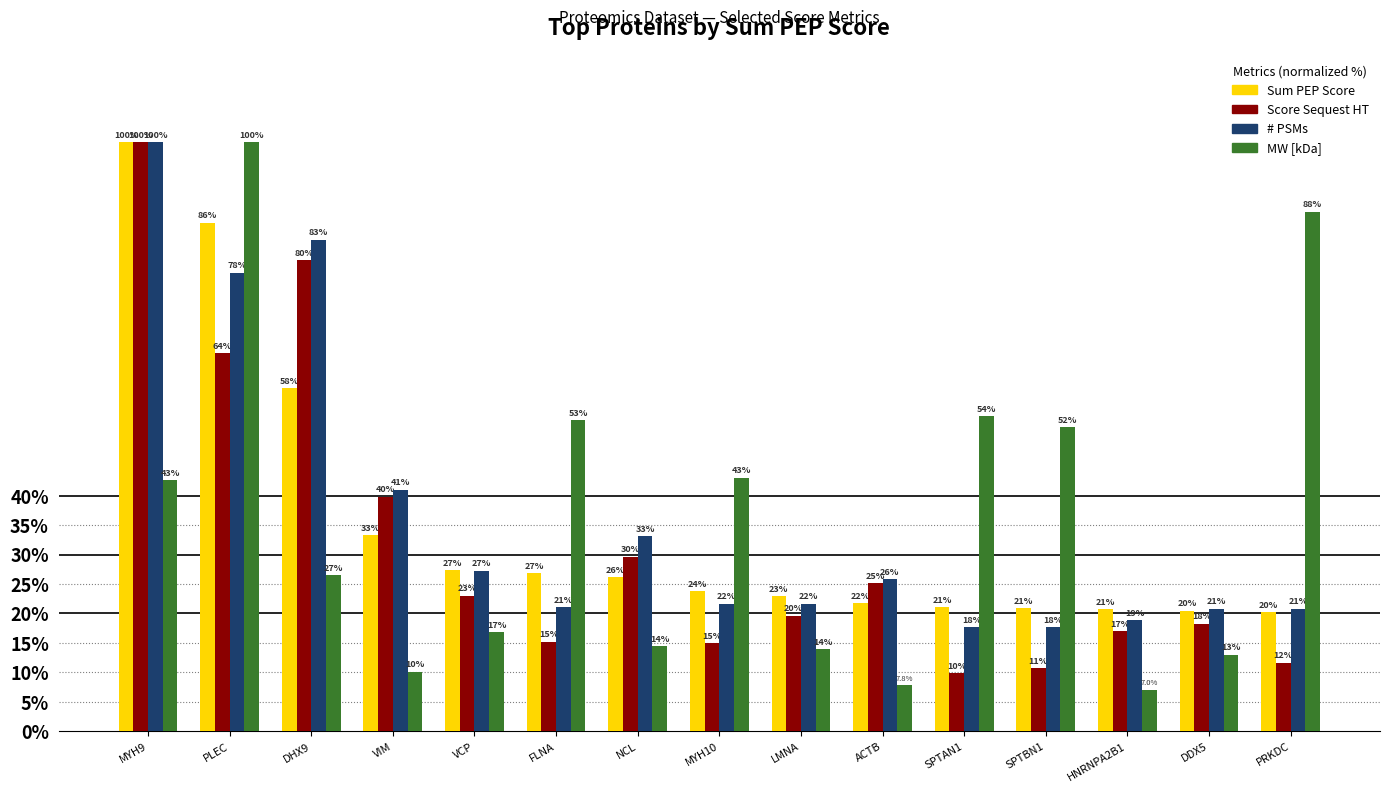

What value does the Sum PEP Score series have at VCP?

27.4